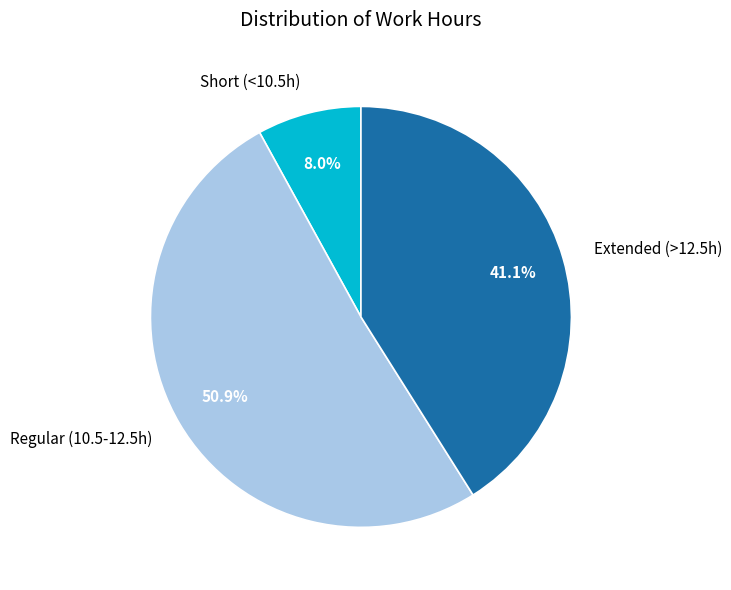

Is there a majority slice in this chart?

Yes